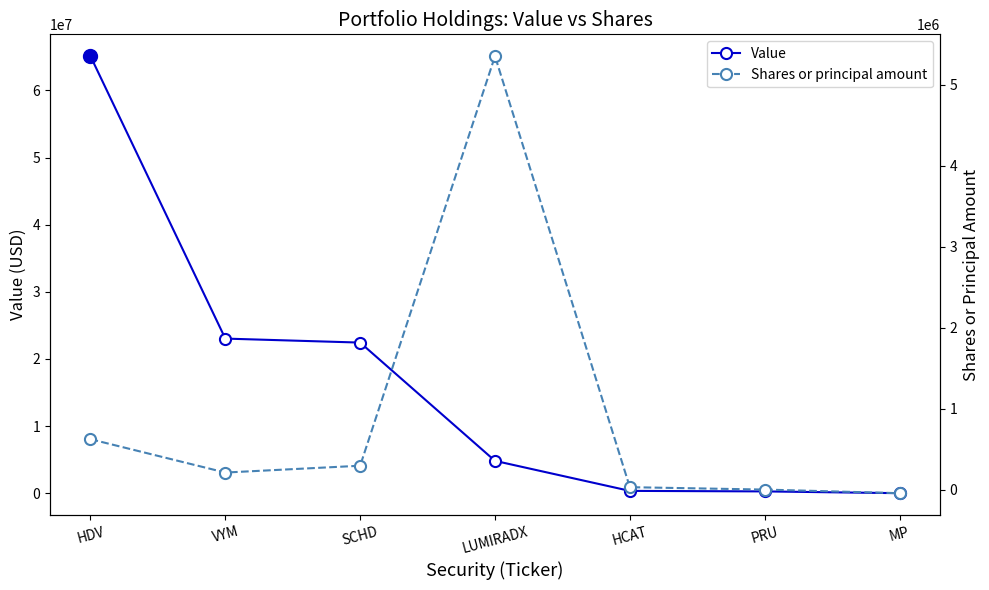

Which series ends up on top after the final intersection of Shares or principal amount and Value?

Value